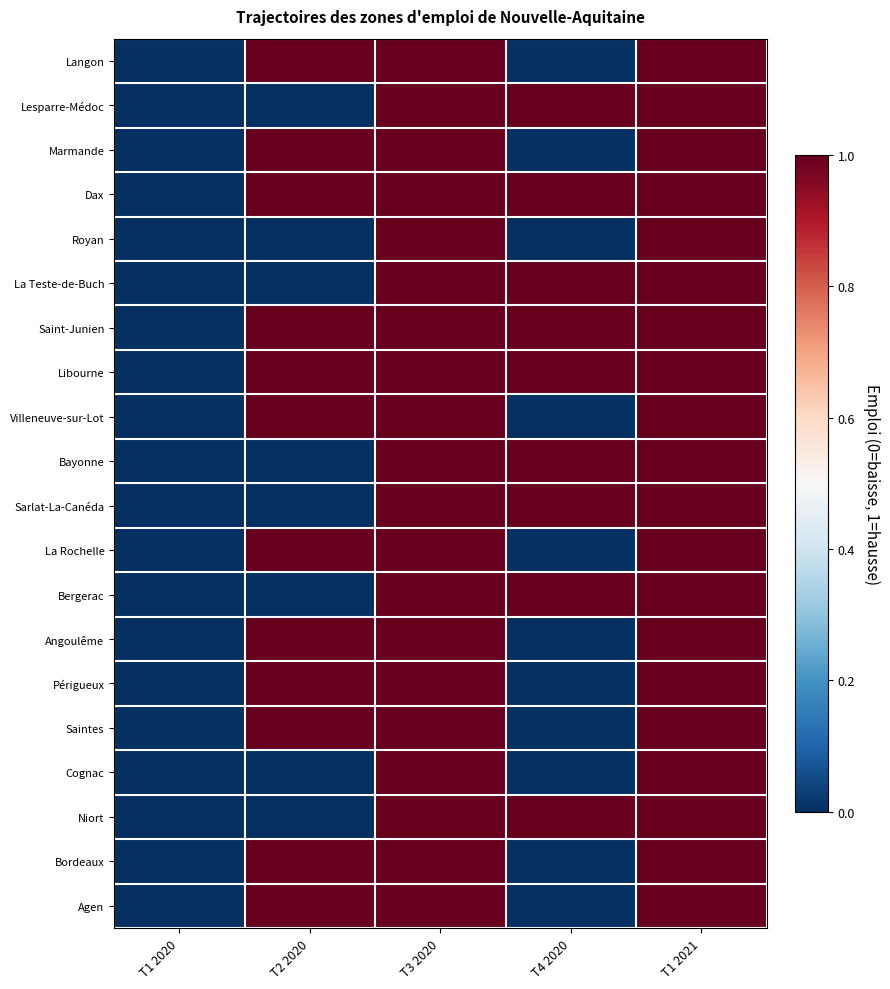

Between T4 2020 and T1 2020, which is larger?

T4 2020